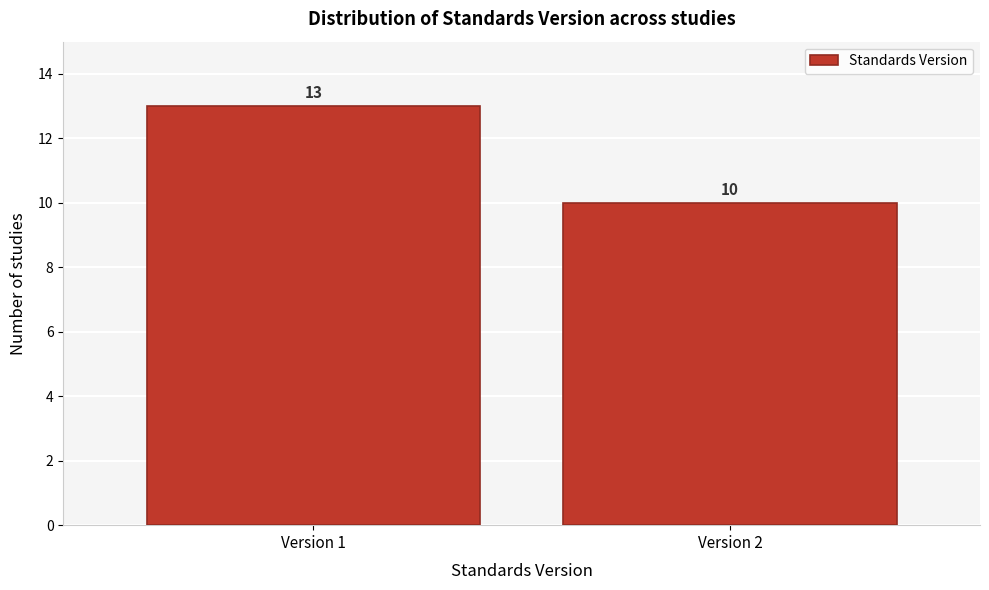

Reading right to left, what are all the values shown in this chart?

10	13